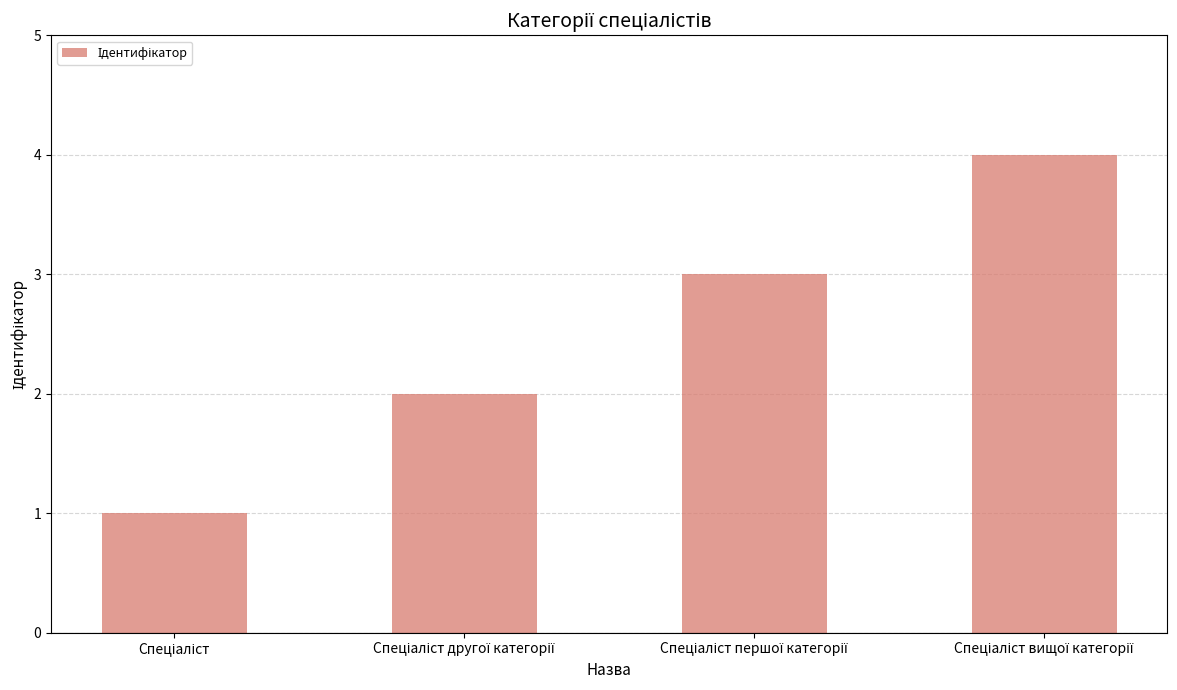

What is the sum of all values?

10